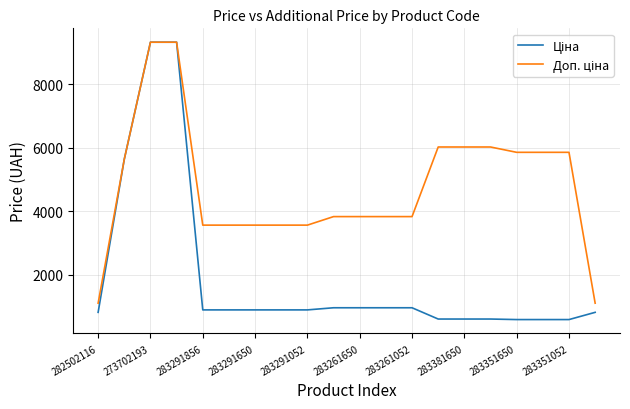

What is the maximum value shown in the chart?

9321.4